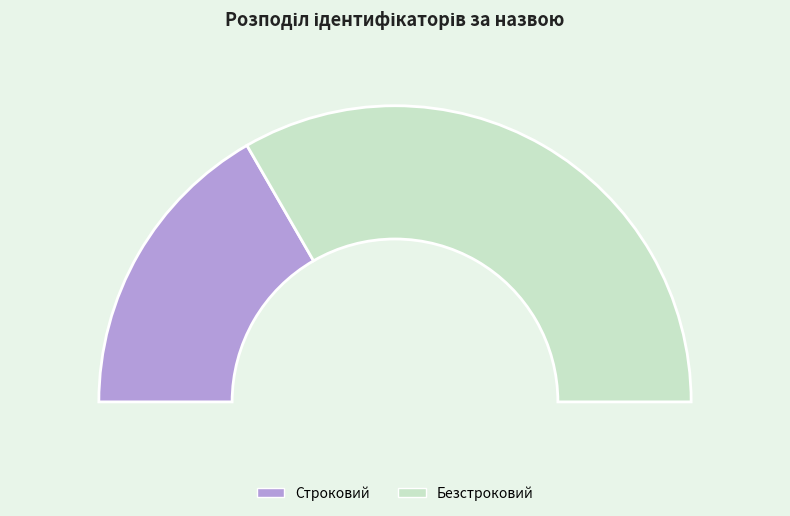

To the nearest percent, what percentage of the pie is Строковий?

33%